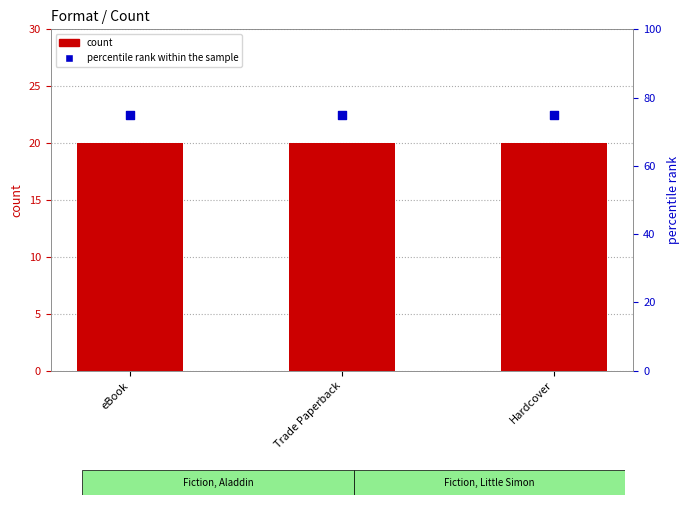

At how many categories does at least one series exceed 48?

3